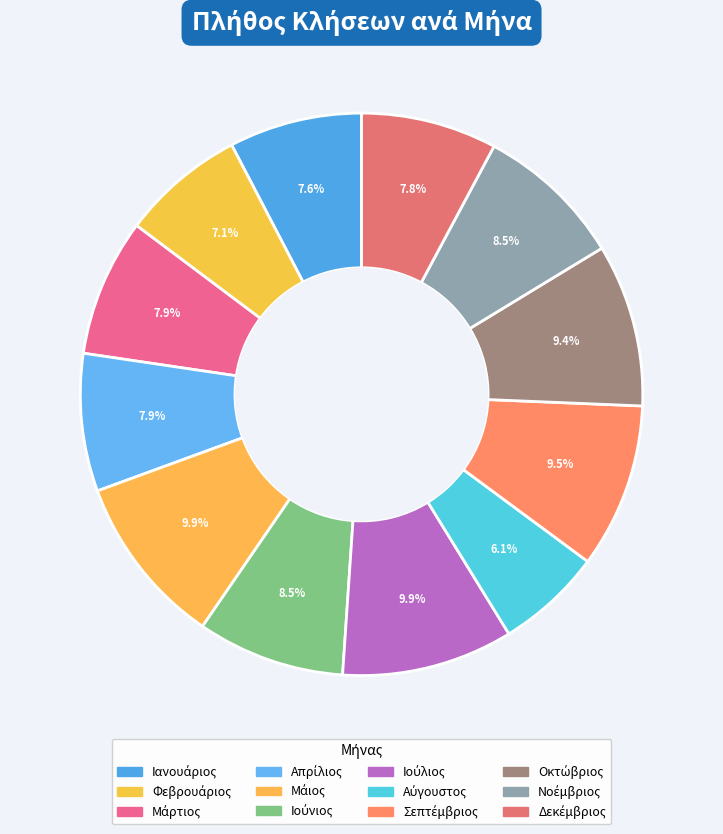

How many slices are in this pie chart?

12